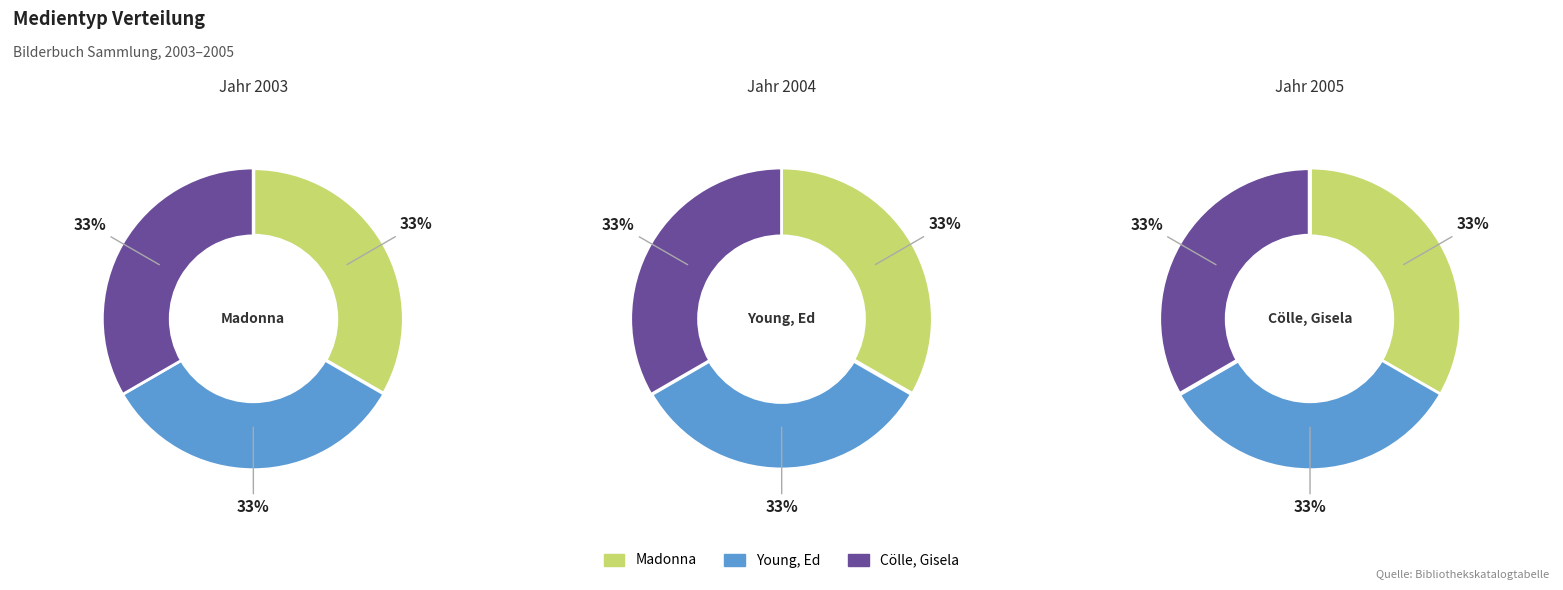

To the nearest percent, what is the combined percentage of Madonna and Cölle, Gisela?

67%